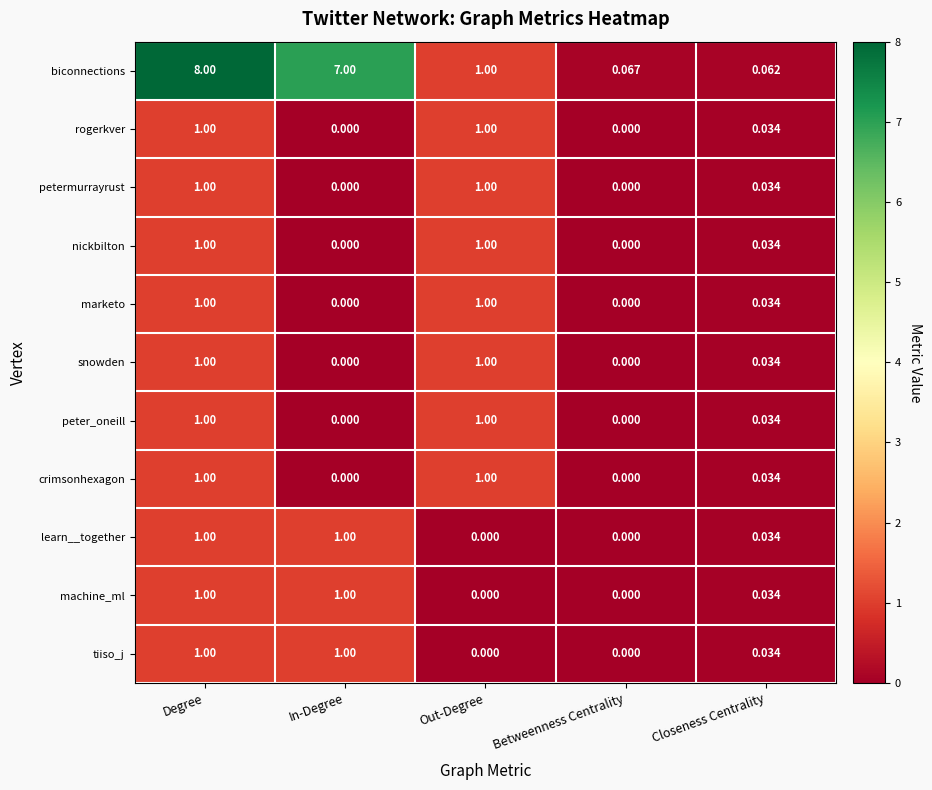

Between In-Degree and Closeness Centrality, which series saw the biggest shift?

biconnections